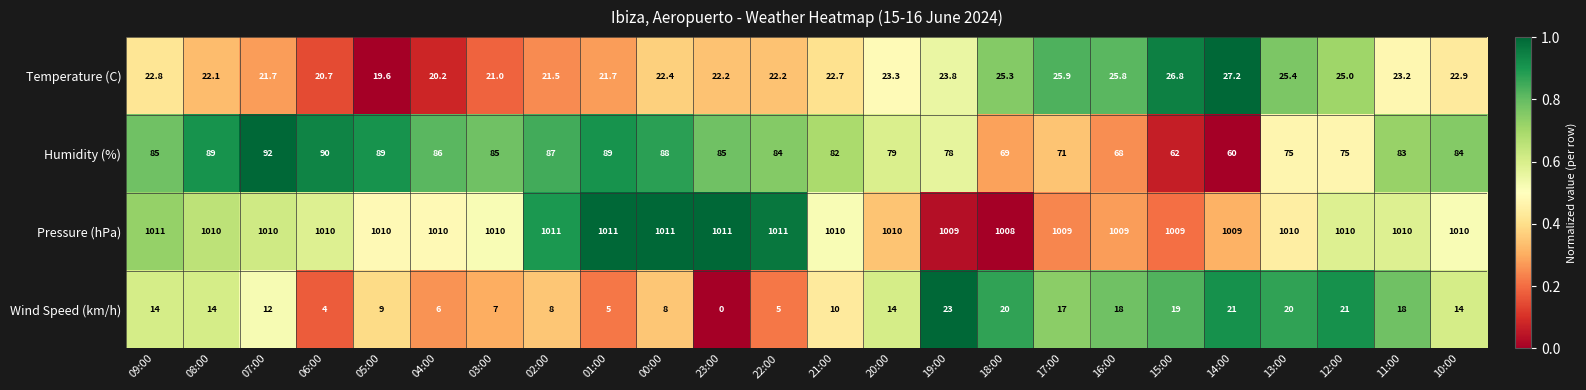

What is the difference between the maximum and minimum values in the Humidity (%) series?

32.0